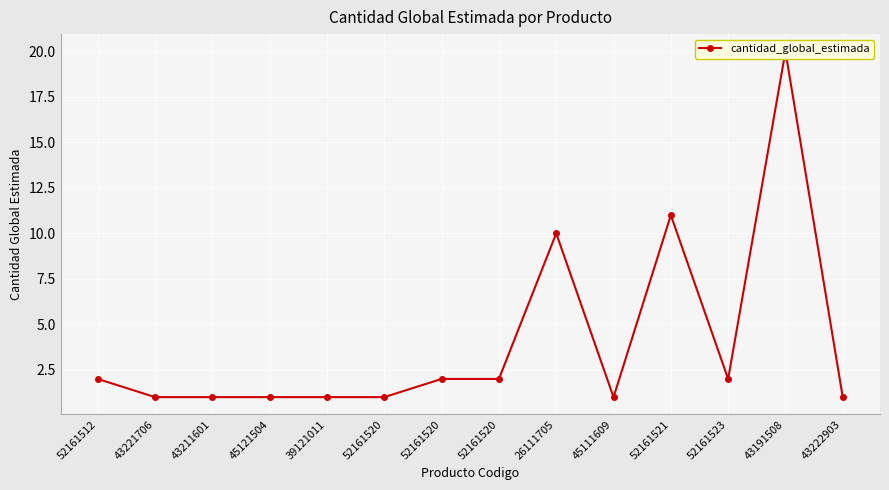

Between 52161523 and 43211601, which is larger?

52161523